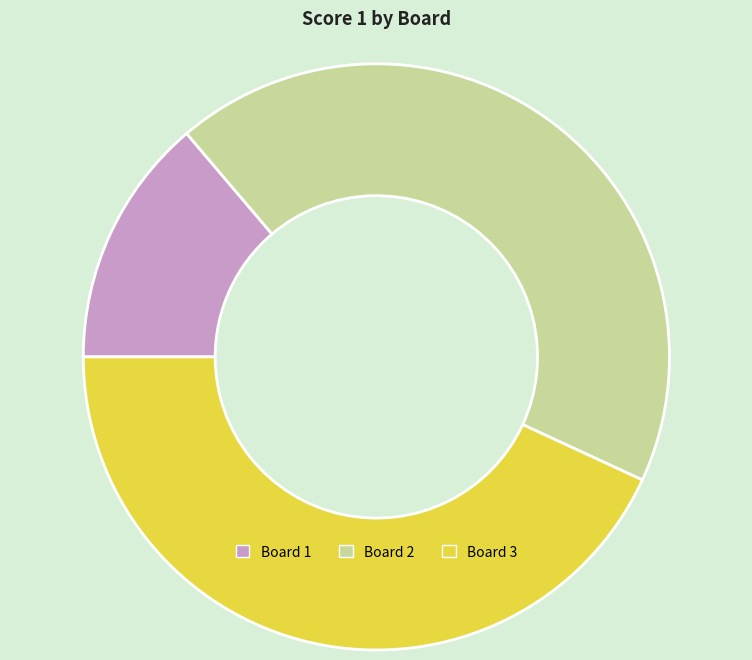

Do Board 1 and Board 2 together represent more than half of the pie?

Yes